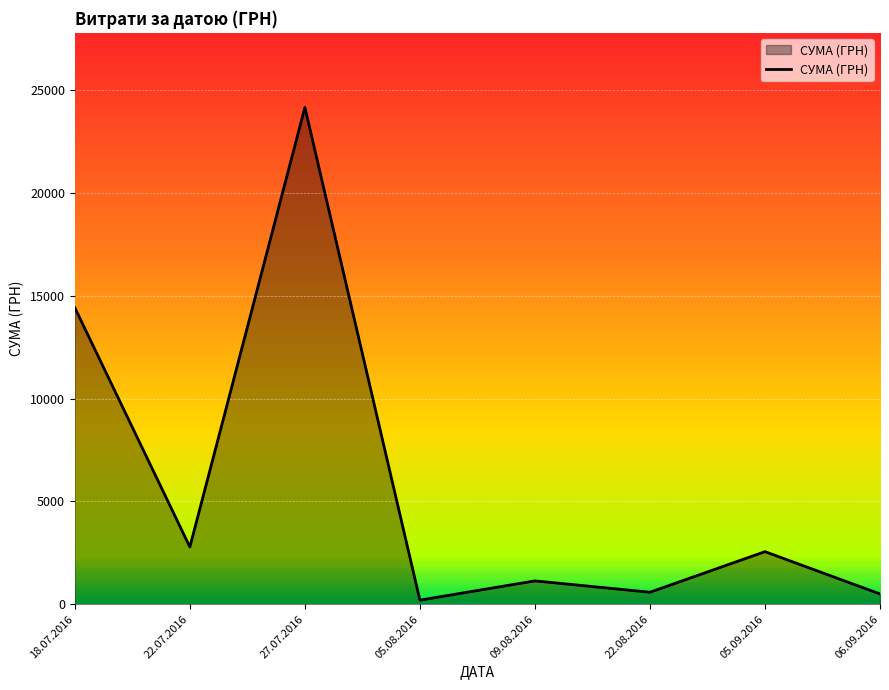

What is the average value?

5795.7